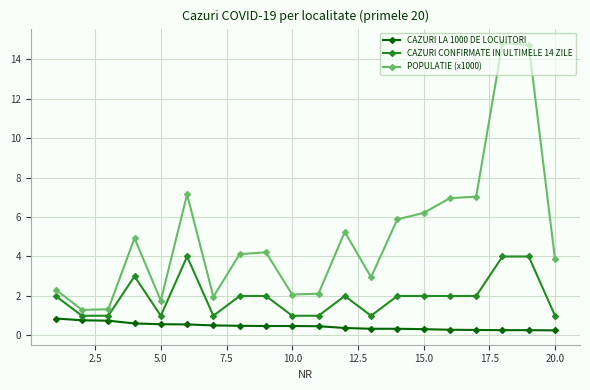

What are all the series names shown in the legend?

CAZURI LA 1000 DE LOCUITORI, CAZURI CONFIRMATE IN ULTIMELE 14 ZILE, POPULATIE (x1000)